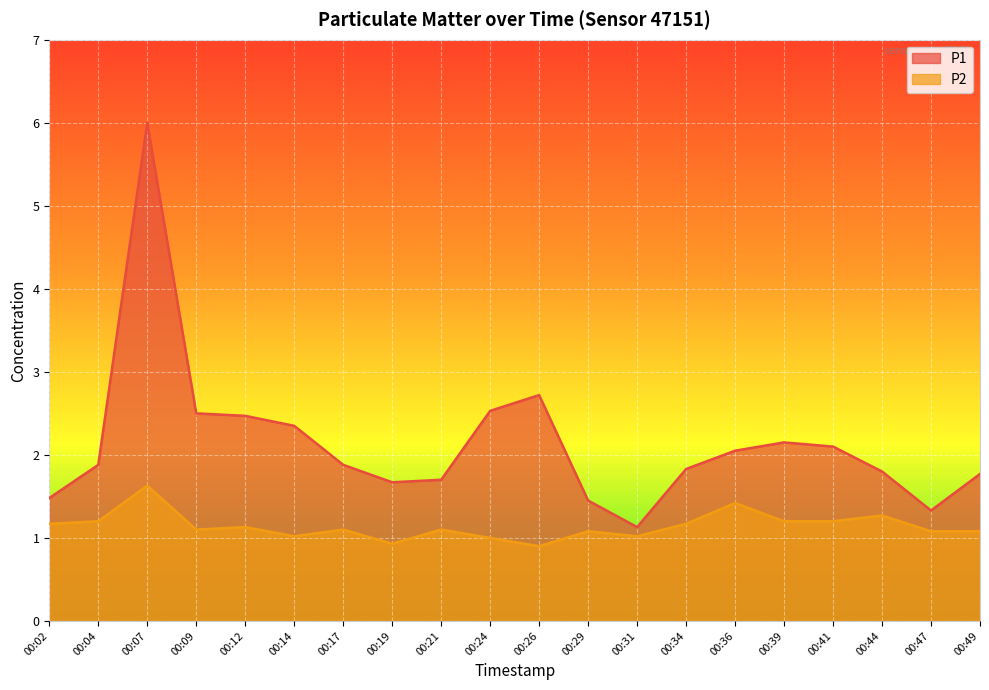

True or false: P2 and P1 intersect in this chart.

False